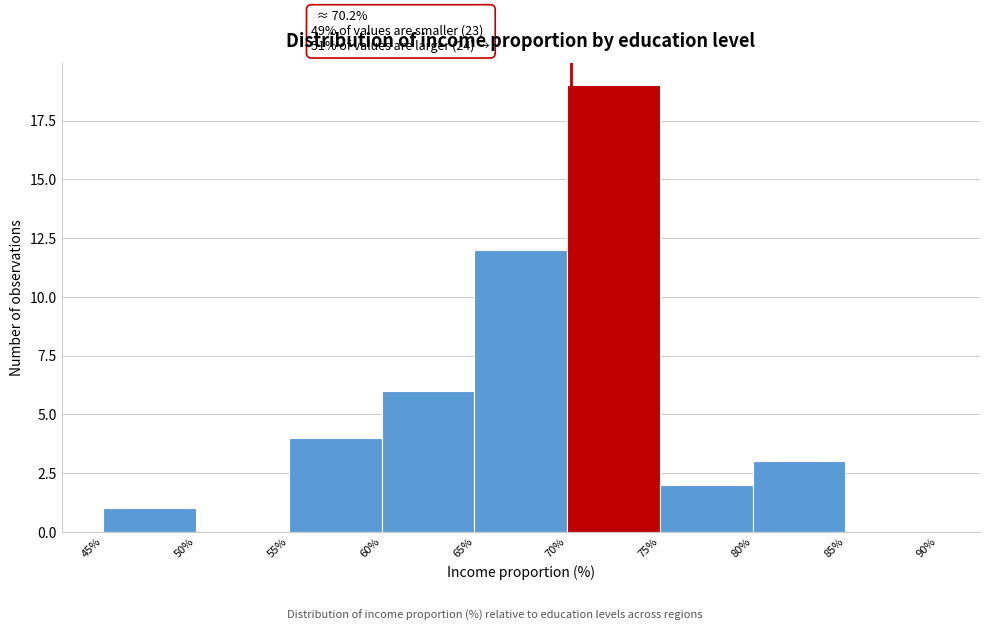

Over which range of the x-axis is the bar tallest?

70% to 75%